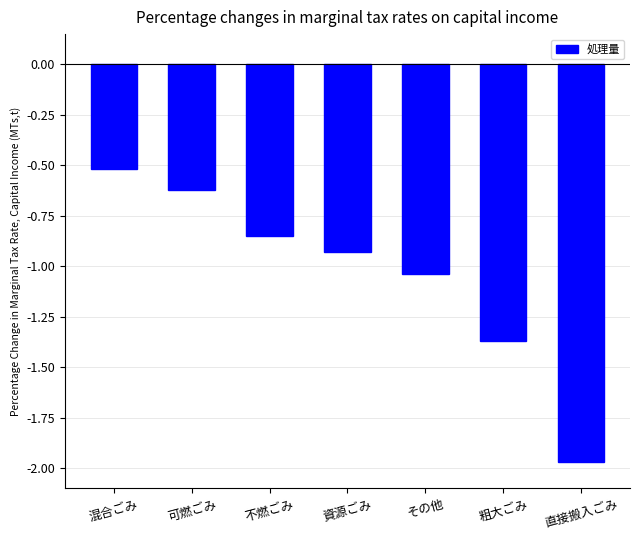

Count the number of data series in this chart.

1